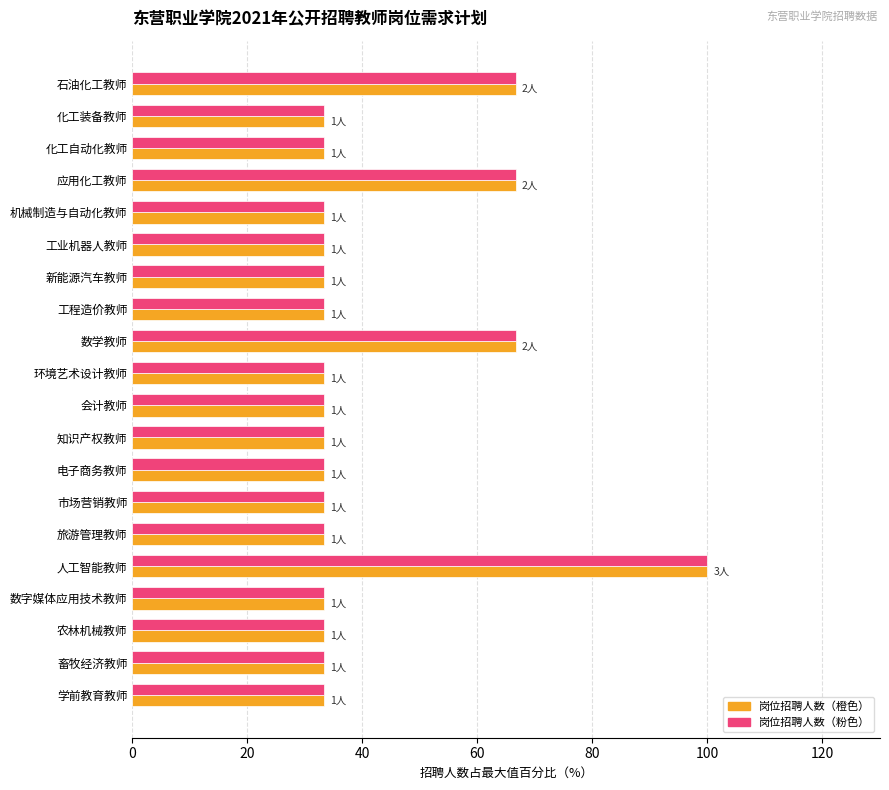

At which category does the chart reach its peak across all series?

人工智能教师